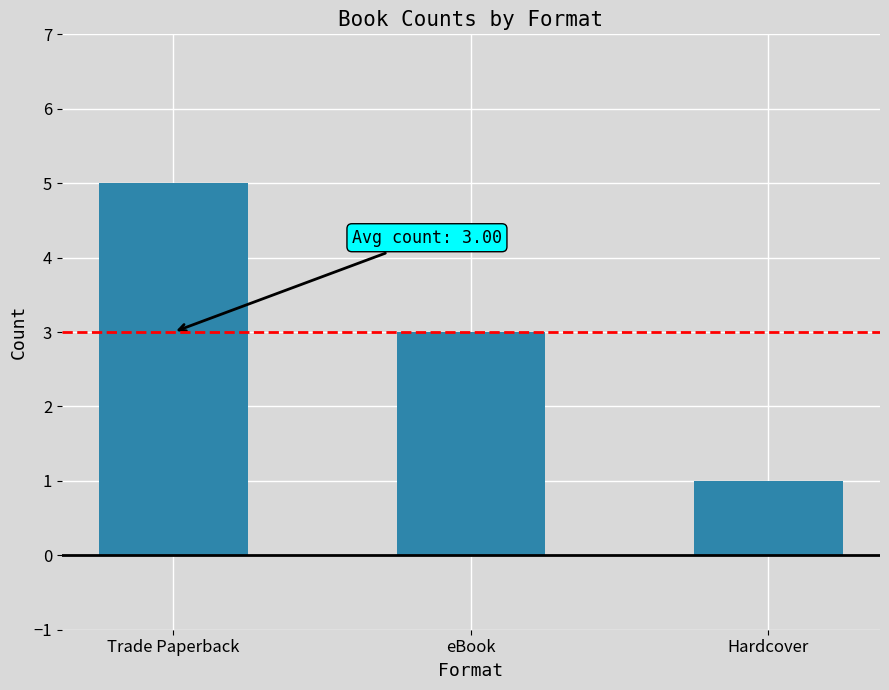

At which label is the value closest to 3?

eBook